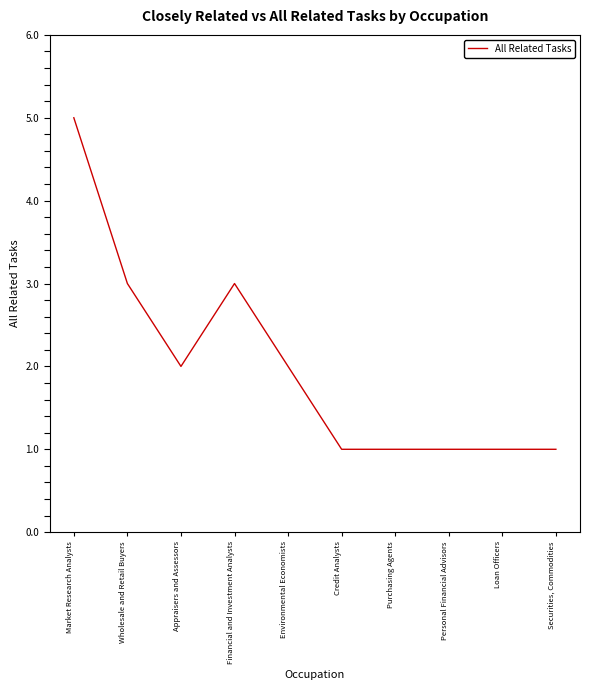

Does the chart display data point markers on the line(s)?

No